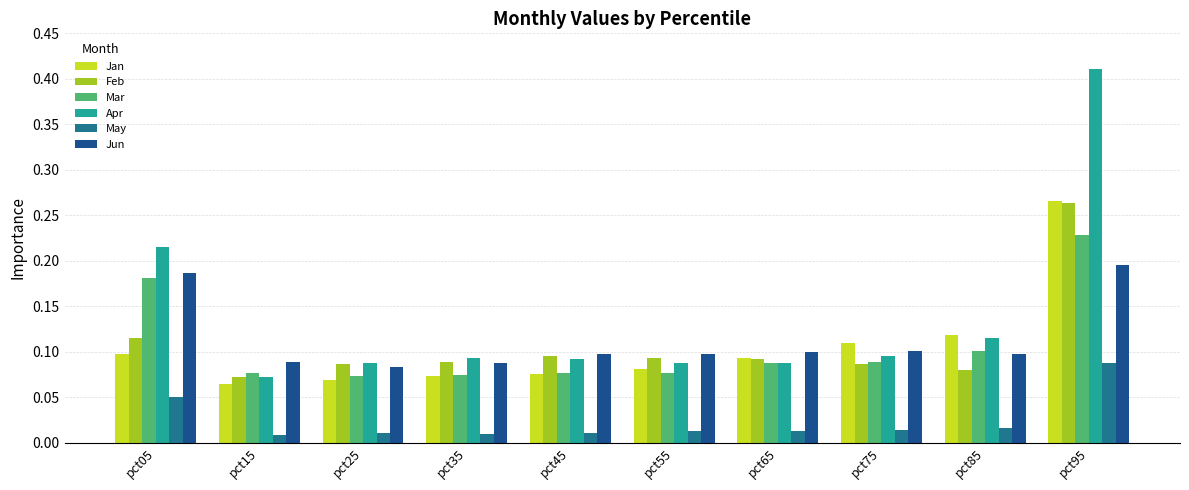

Between pct15 and pct25, which series saw the biggest shift?

Apr